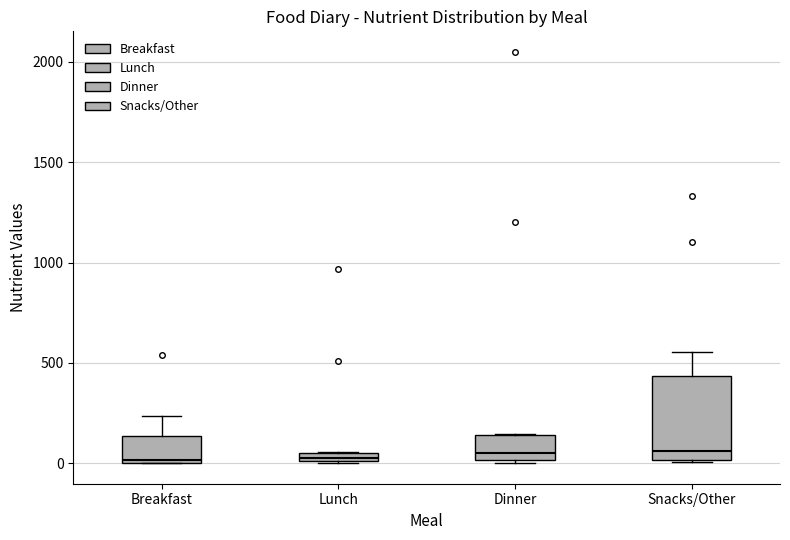

Which box is the tallest, from its lower edge to its upper edge?

Snacks/Other